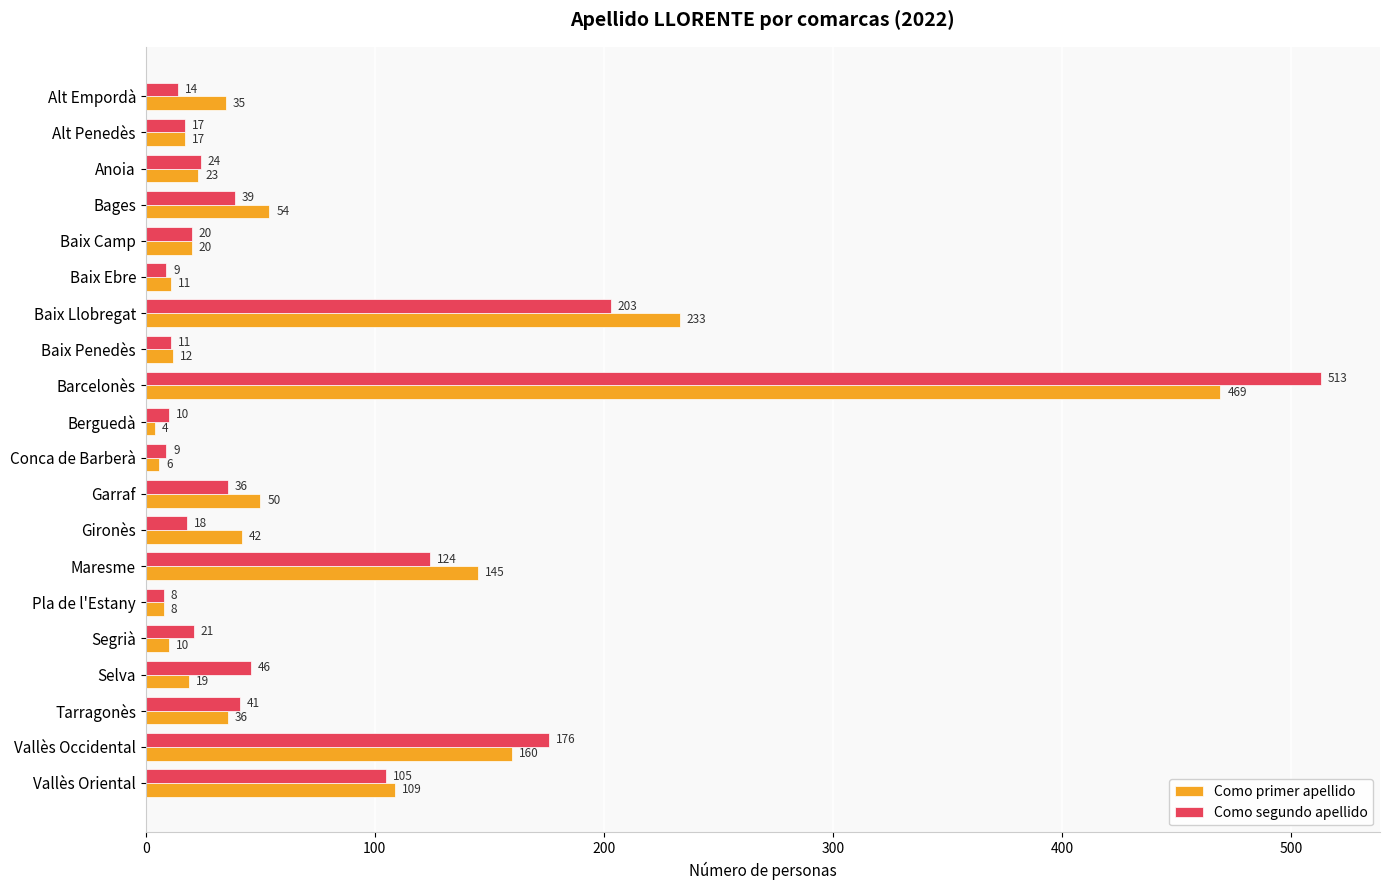

At which label is Como primer apellido closest to 236?

Baix Llobregat